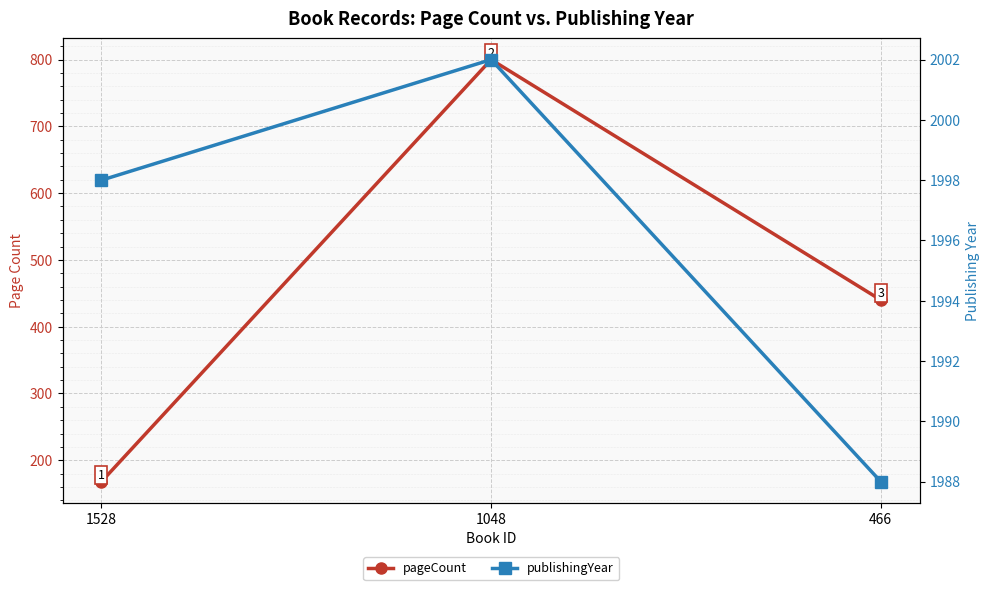

Reading right to left, list all the values displayed in this chart.

pageCount: 466=440	1048=800	1528=168
publishingYear: 466=1988	1048=2002	1528=1998